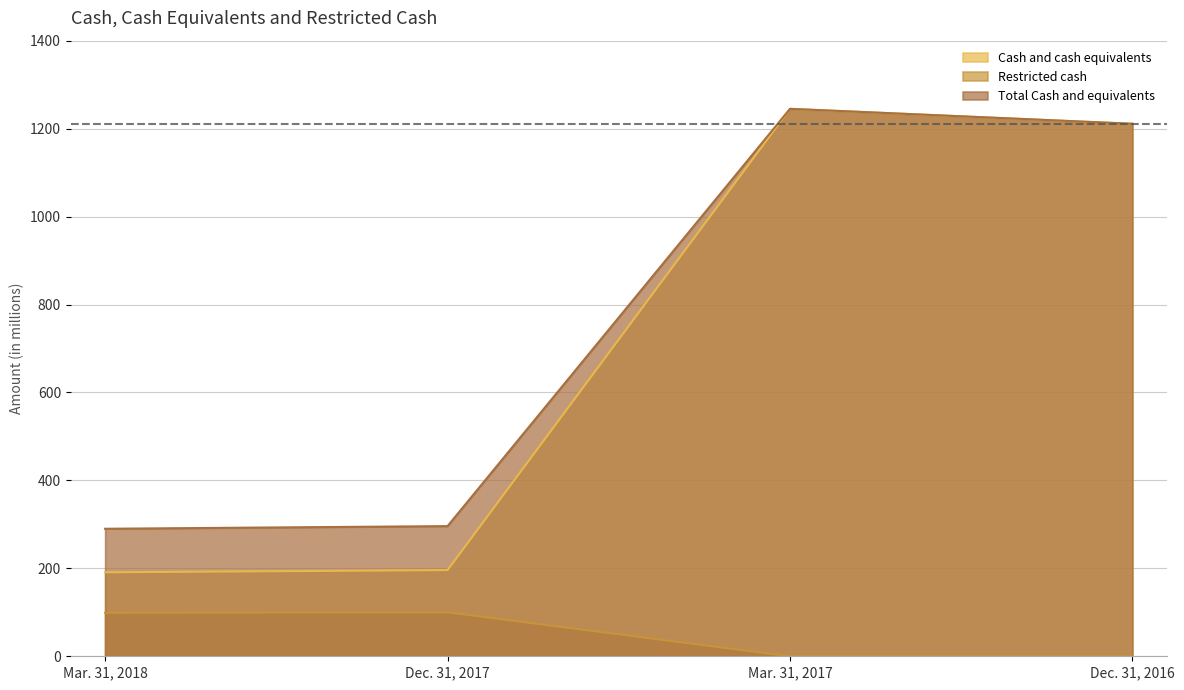

True or false: Cash and cash equivalents and Restricted cash cross at least once.

False